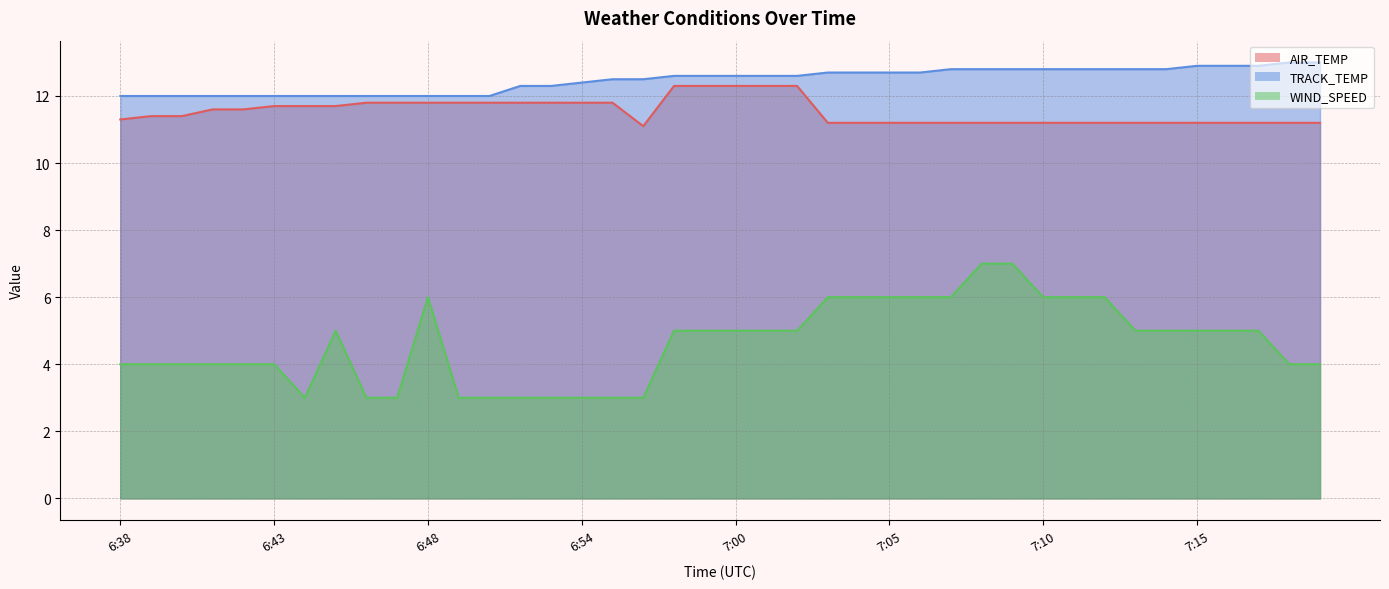

What is the label of the 15th point from the right?

7:05